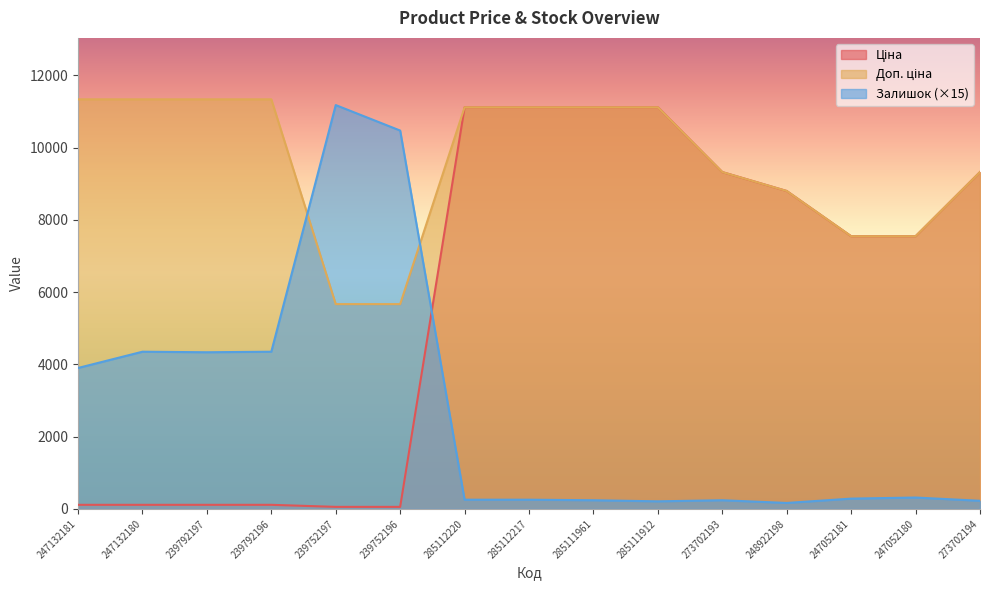

Which series has the largest range (max minus min)?

Ціна